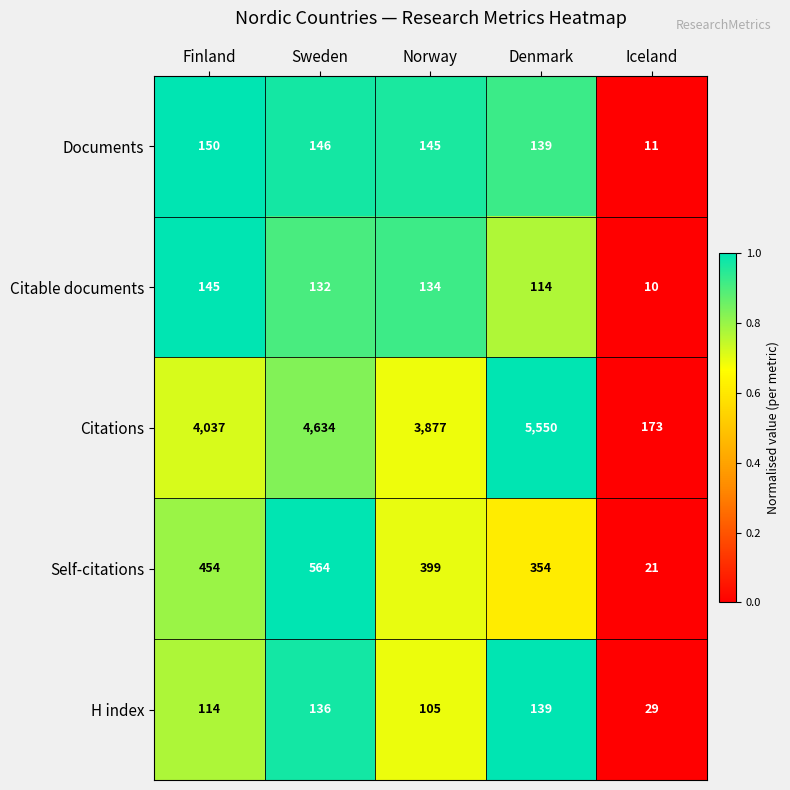

At Finland, list the series in order from smallest to largest.

H index, Citable documents, Documents, Self-citations, Citations